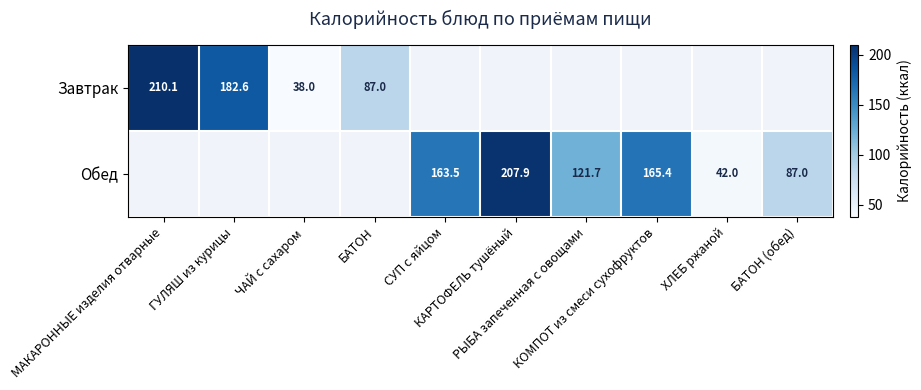

At how many categories does at least one series exceed 87?

6